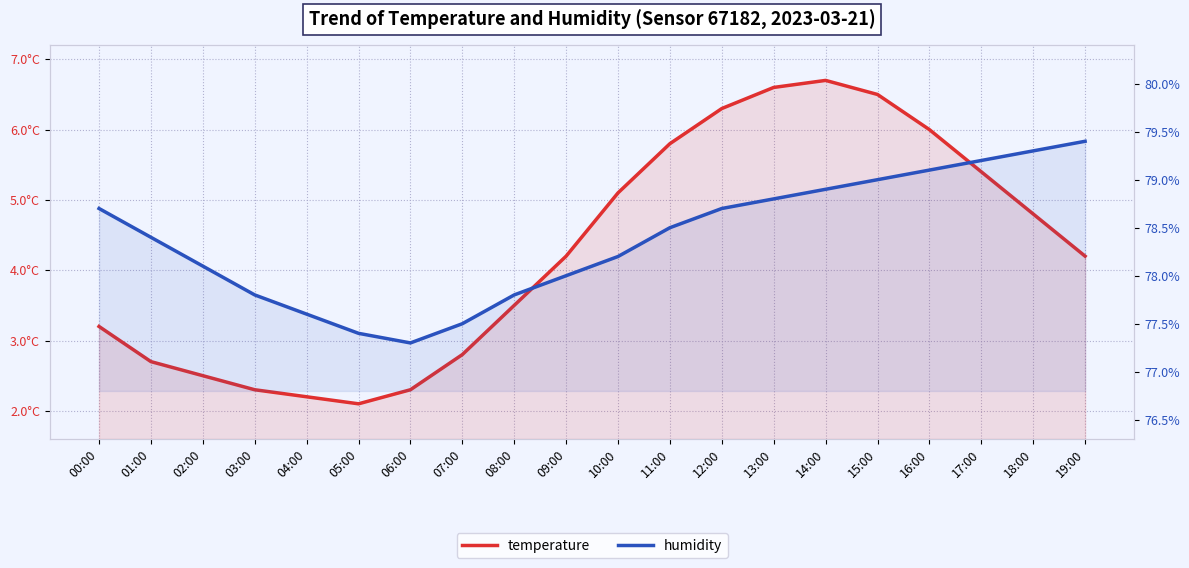

Which series changed the most between 05:00 and 06:00?

temperature